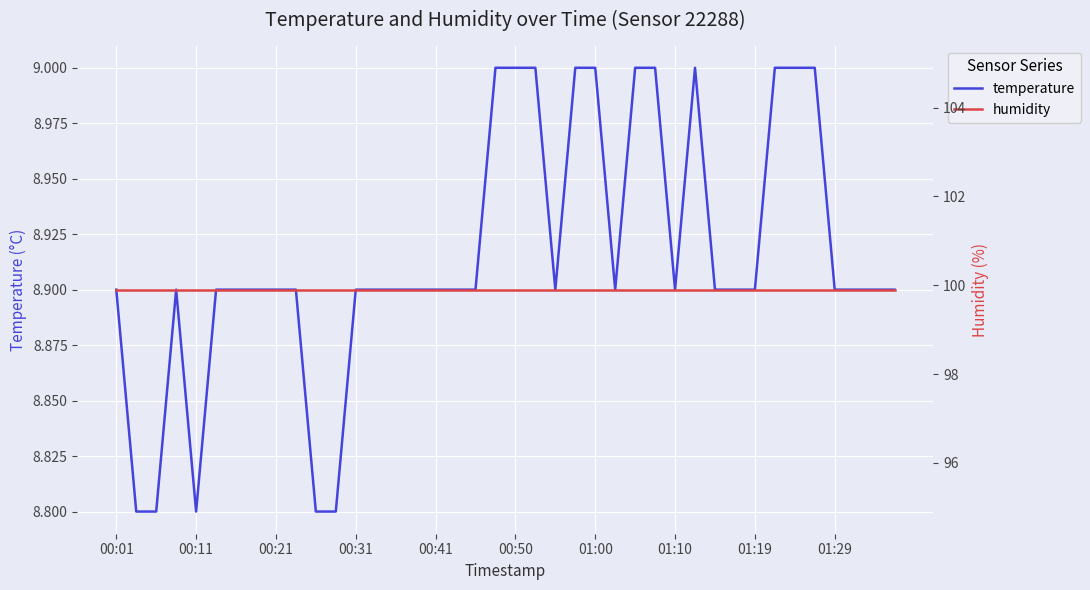

Count the number of data series in this chart.

2